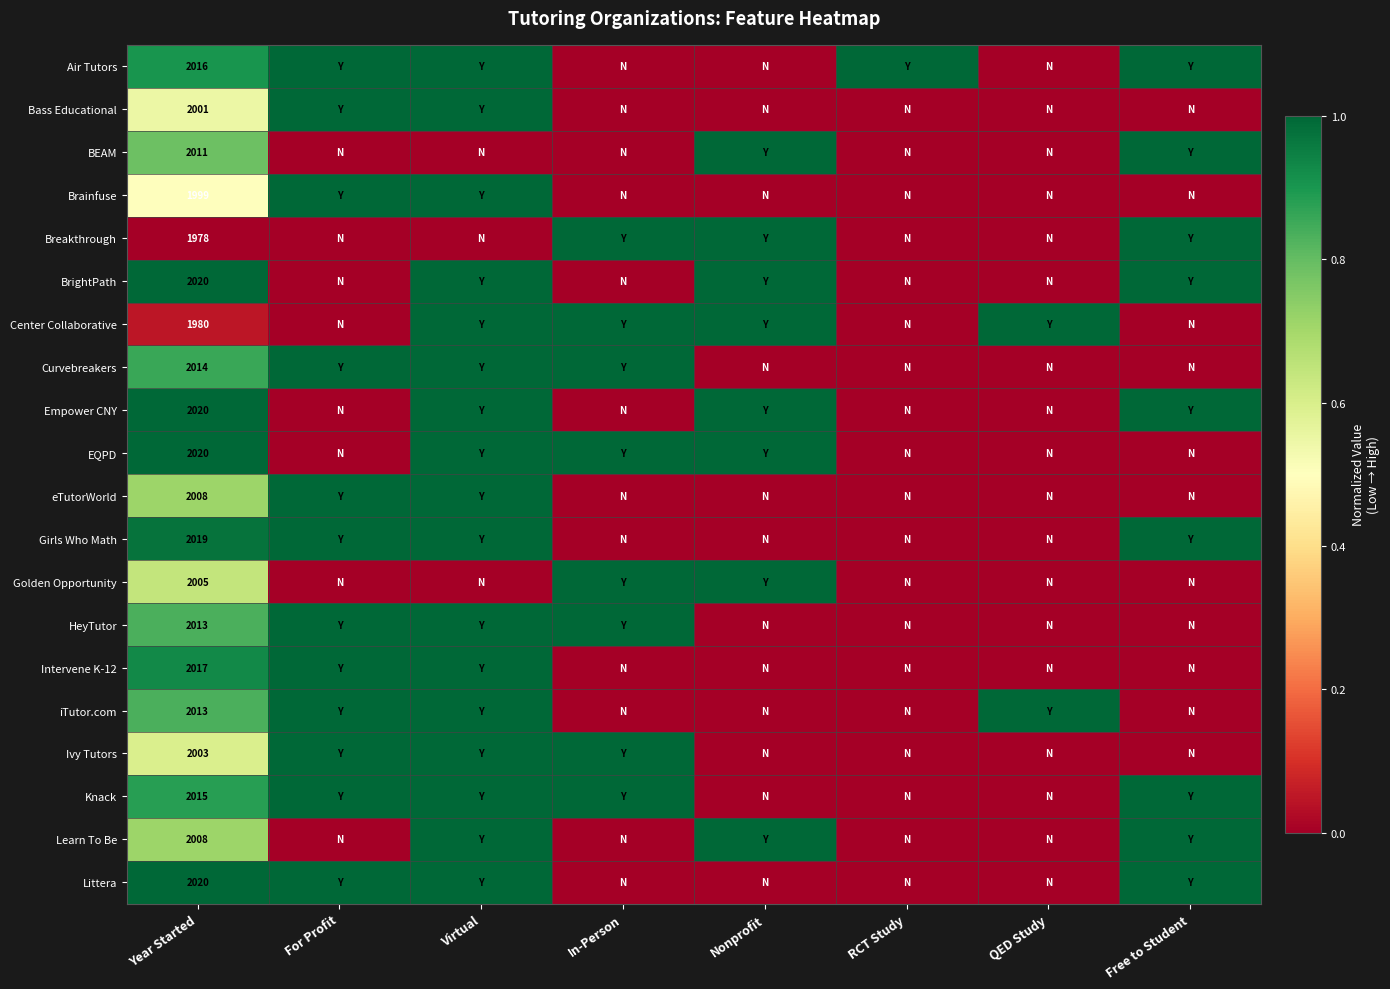

What is the difference between the maximum and second lowest values in the Brainfuse series?

1.0